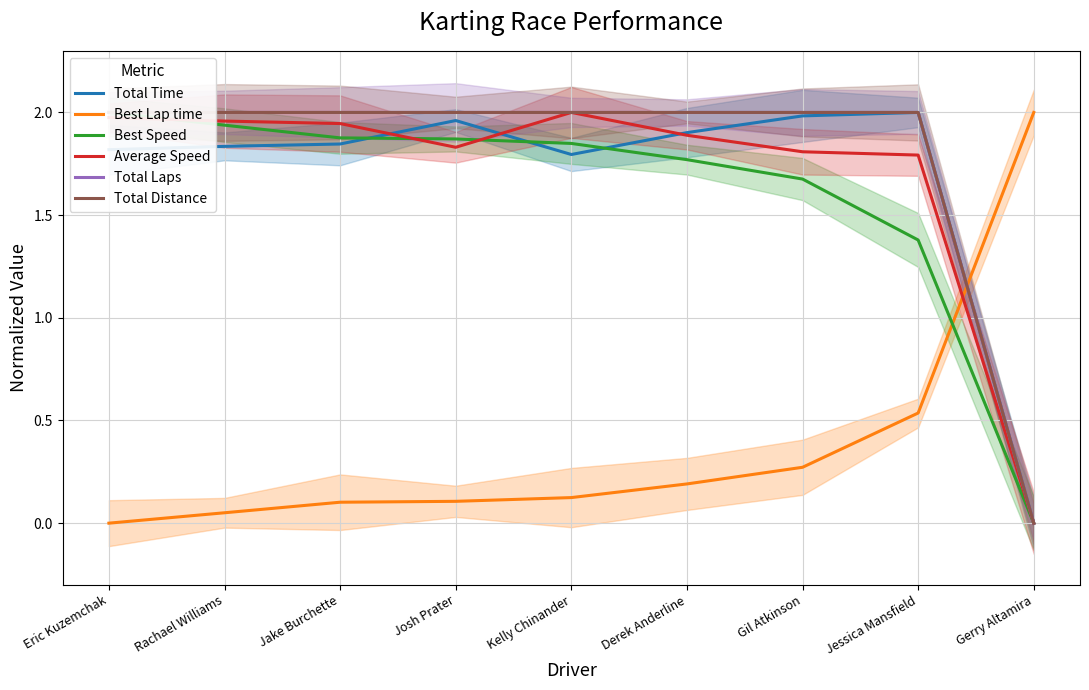

True or false: Best Lap time has a value of 3.1 at Gerry Altamira.

False